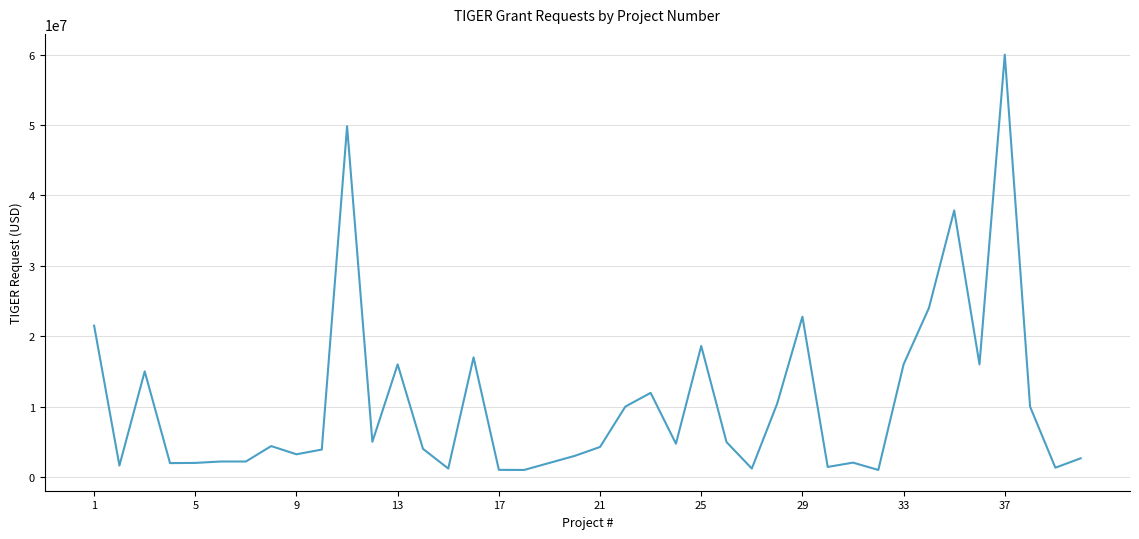

What is the average value?

10481370.1